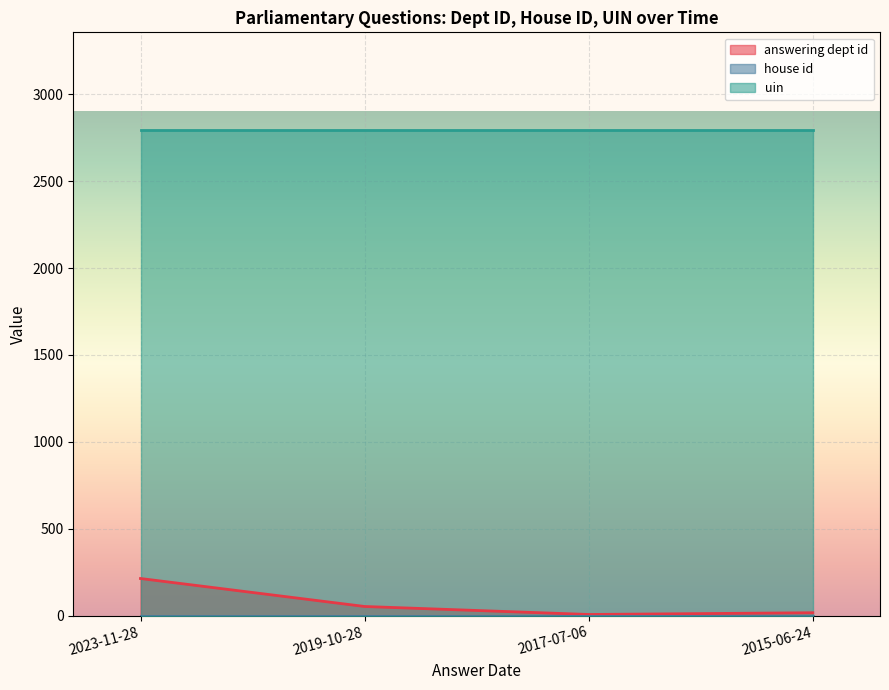

What is the label of the 4th point from the left?

2015-06-24